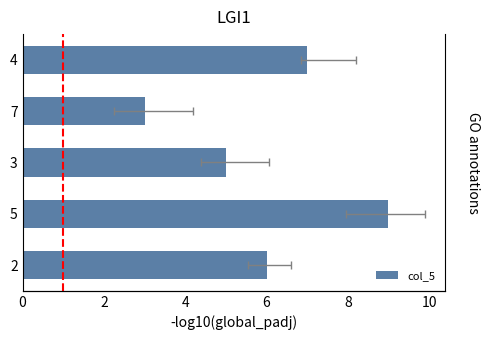

What is the average value?

6